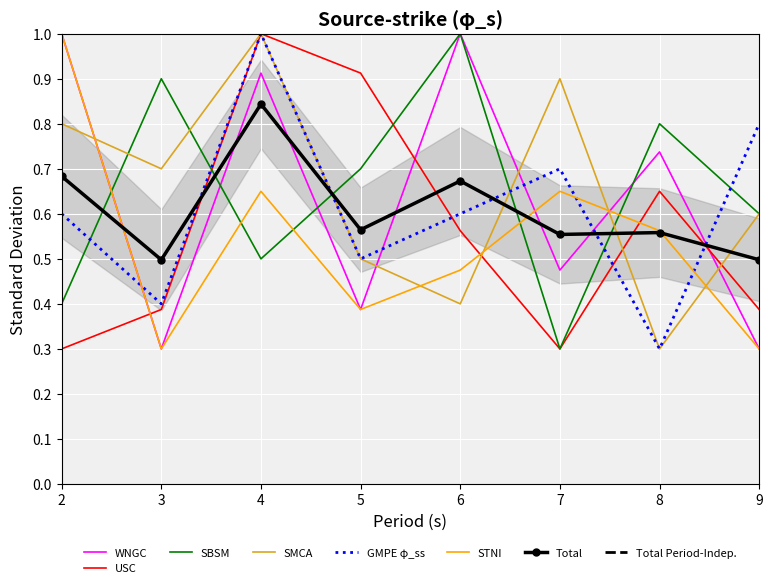

At how many categories does at least one series exceed 0?

8